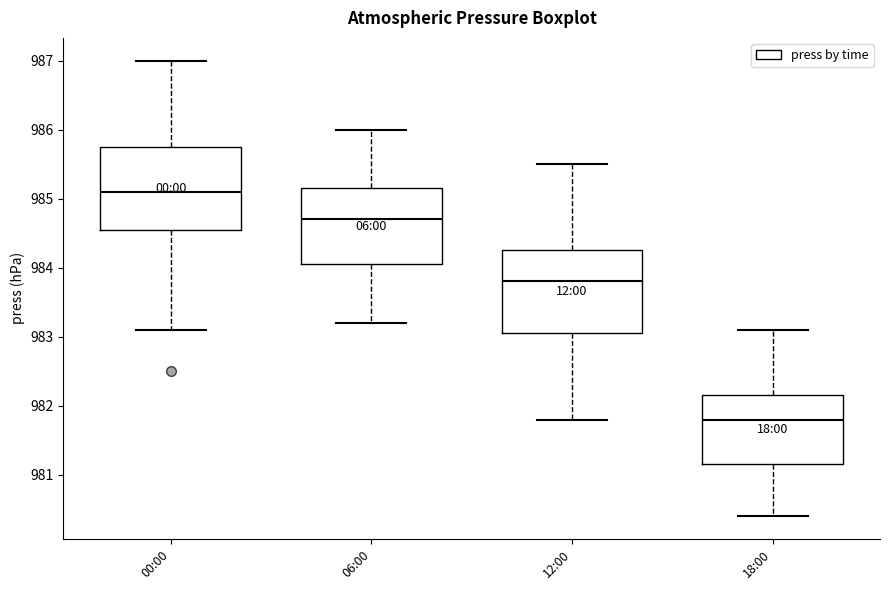

Where does the upper whisker of the box for 12:00 end on the y-axis? The values are not printed on the chart, so give them approximately, as read against the axis.

985.5